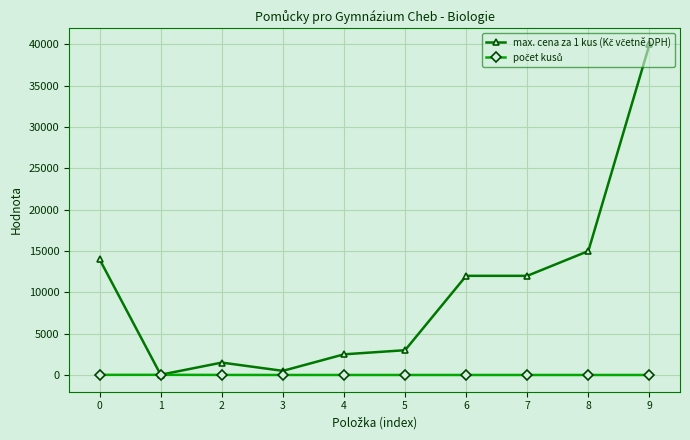

At which category is the sum across all series the highest?

9